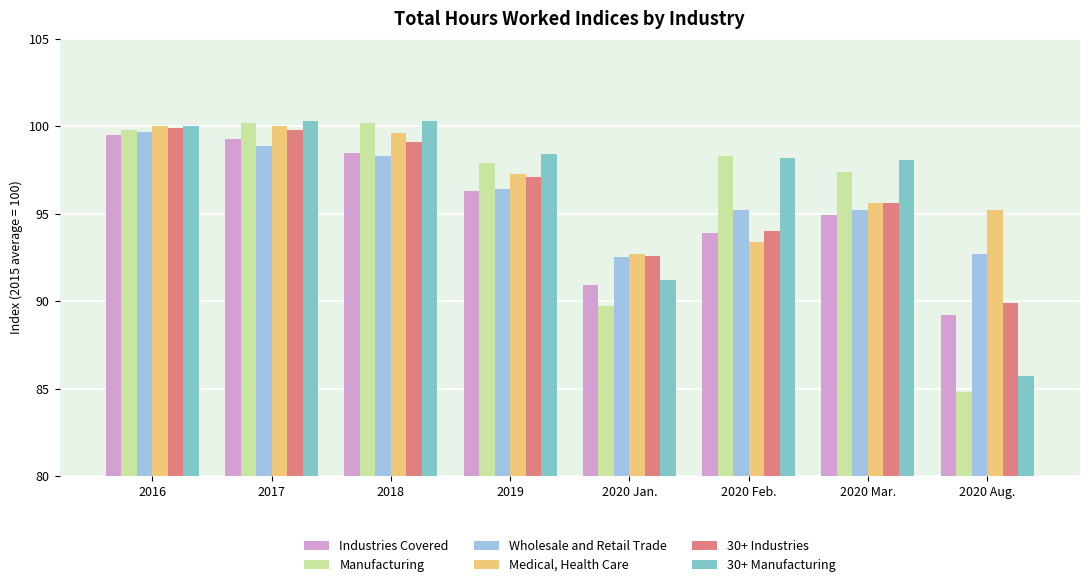

Rank the series at 2020 Jan. from highest to lowest value.

Medical, Health Care, 30+ Industries, Wholesale and Retail Trade, 30+ Manufacturing, Industries Covered, Manufacturing